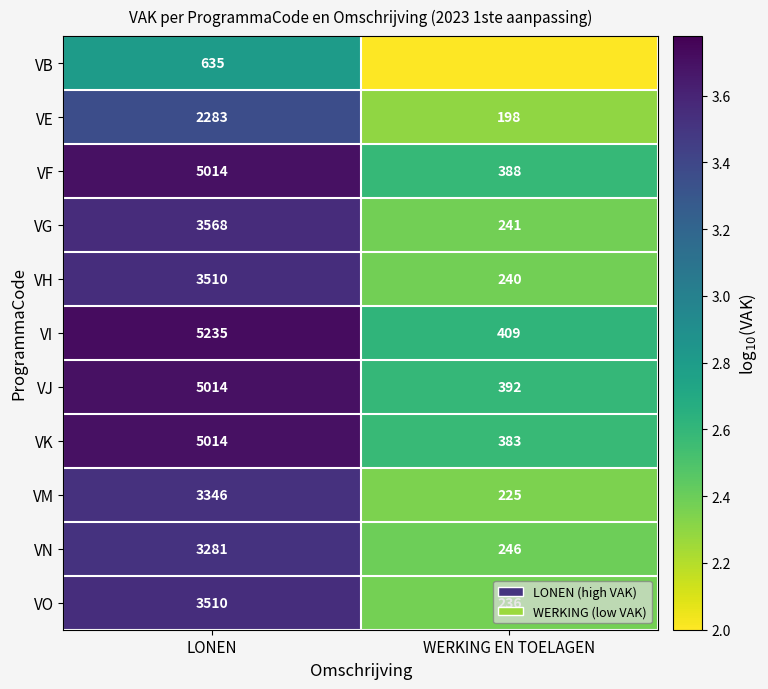

The value of VF at LONEN is 6.6. True or false?

False